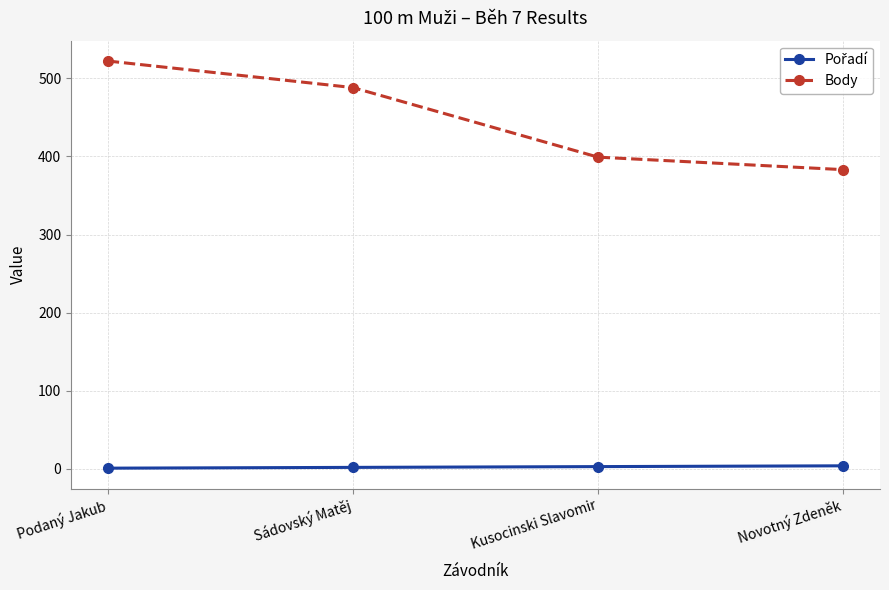

Which series has the widest spread of values?

Body